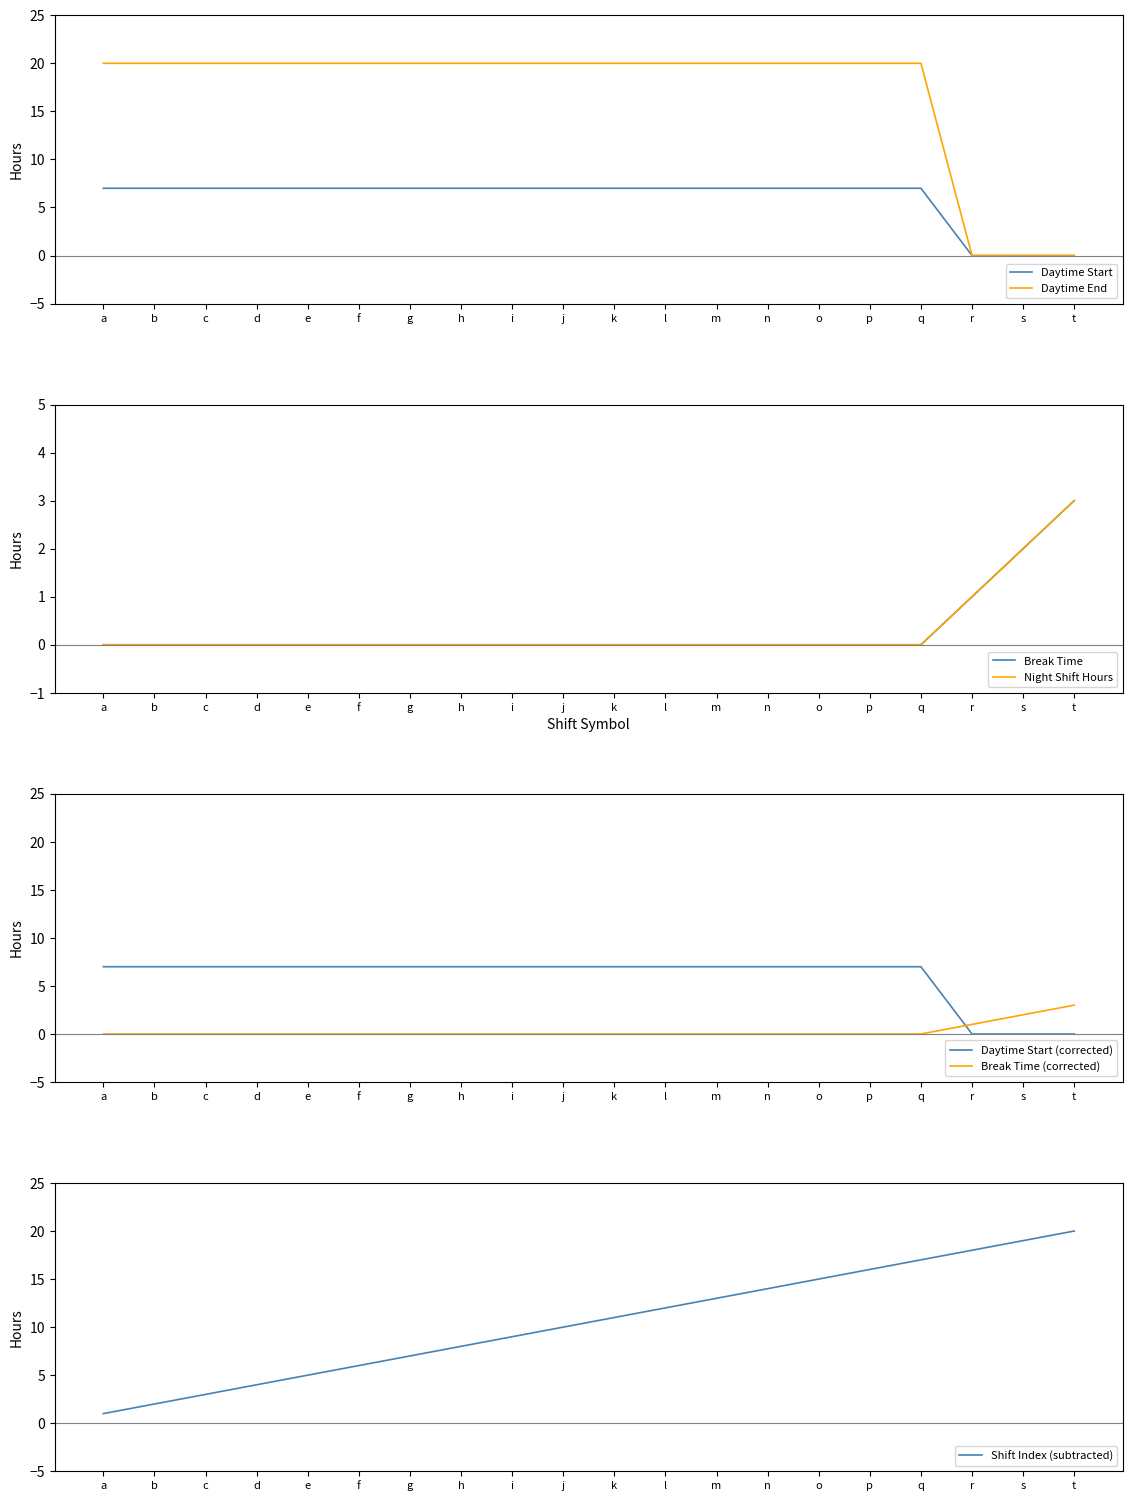

The value of Daytime Start (h) at d is 2. True or false?

False